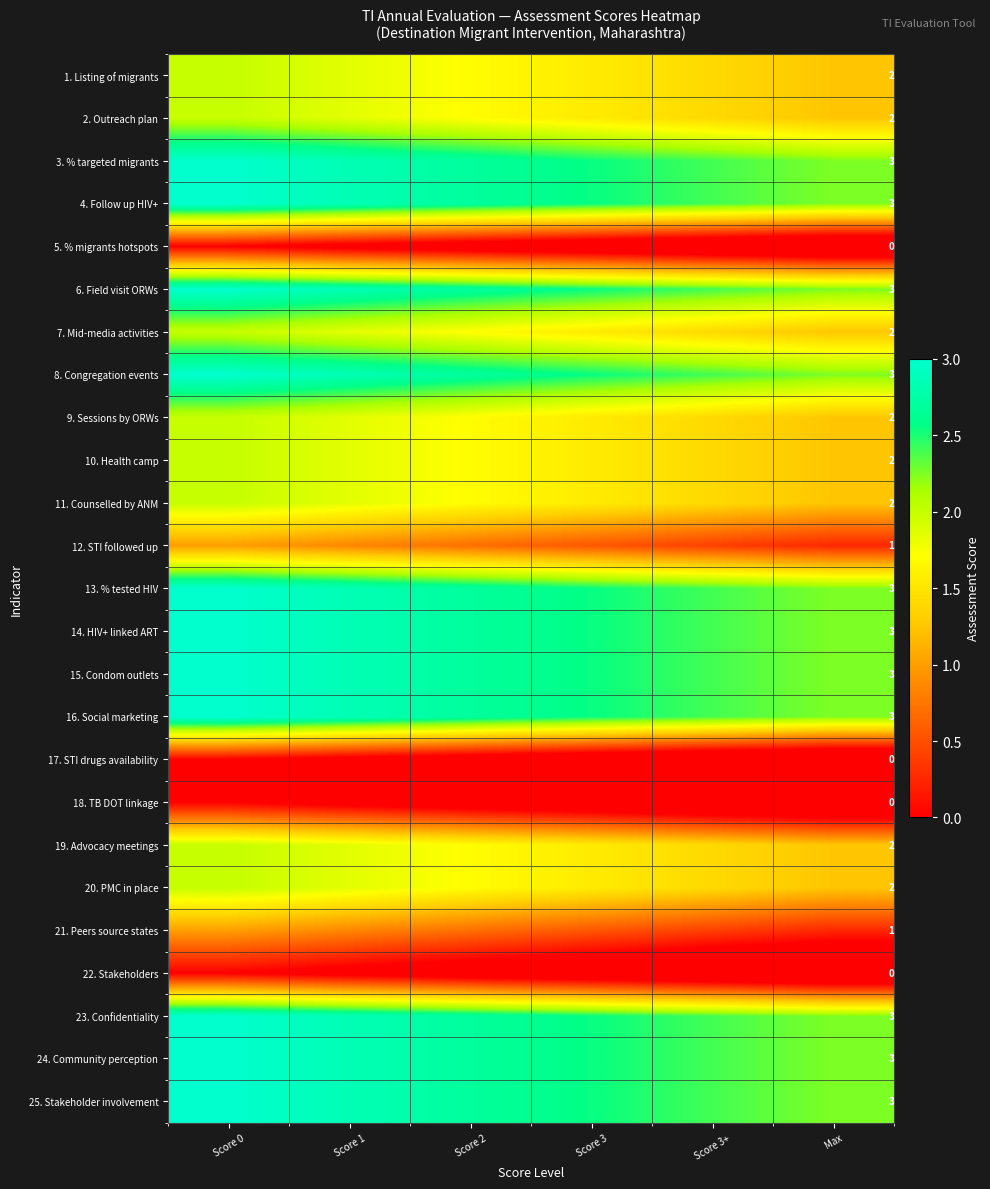

What value does the 3. % targeted migrants series have at Score 1?

2.9